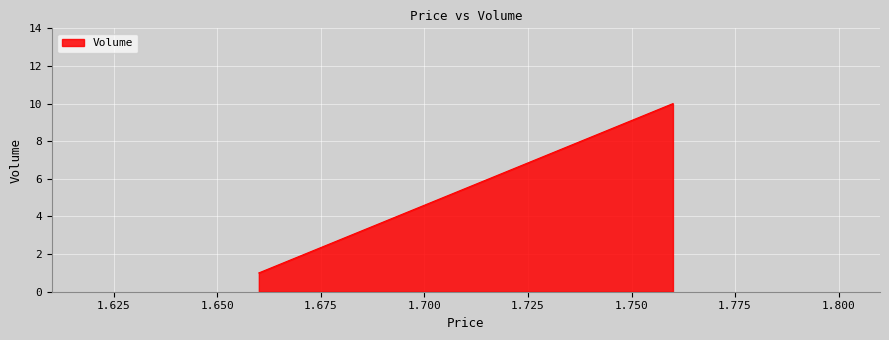

Between 1.76 and 1.76, which is larger?

1.76